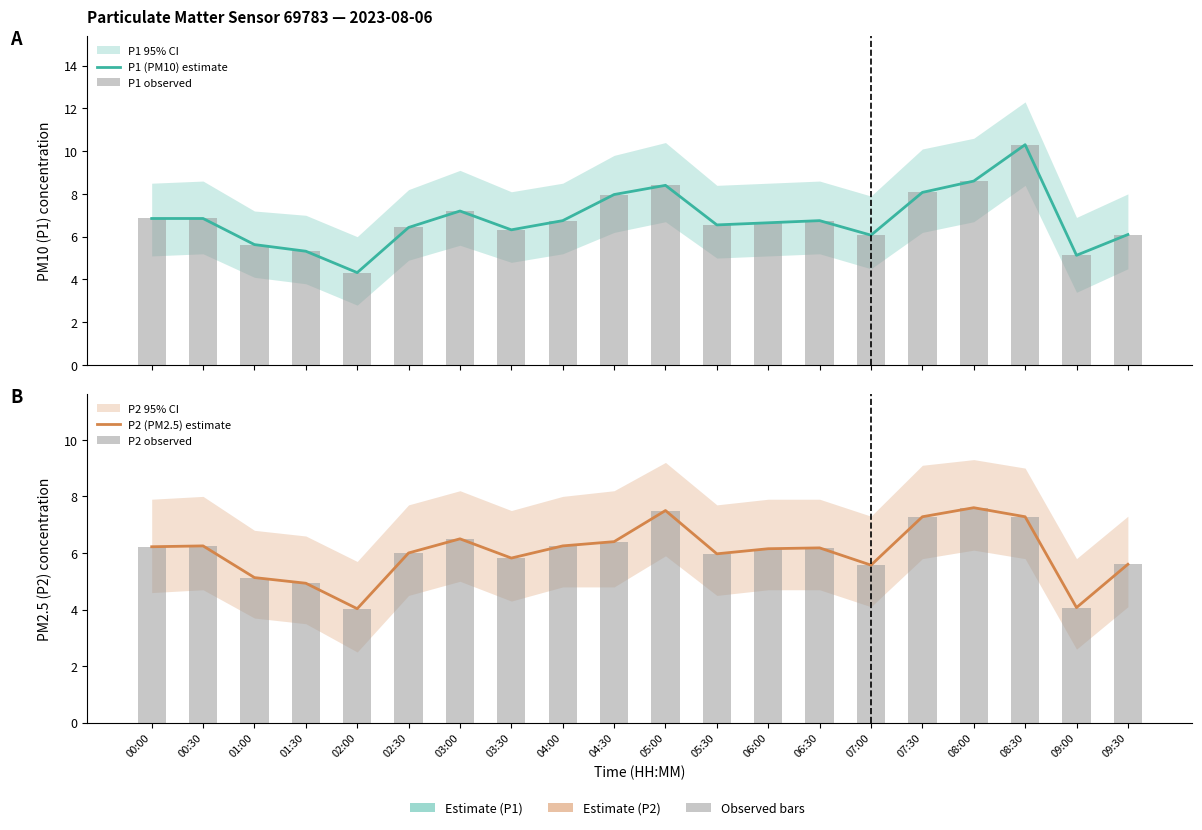

What is the label of the 6th bar from the right?

07:00